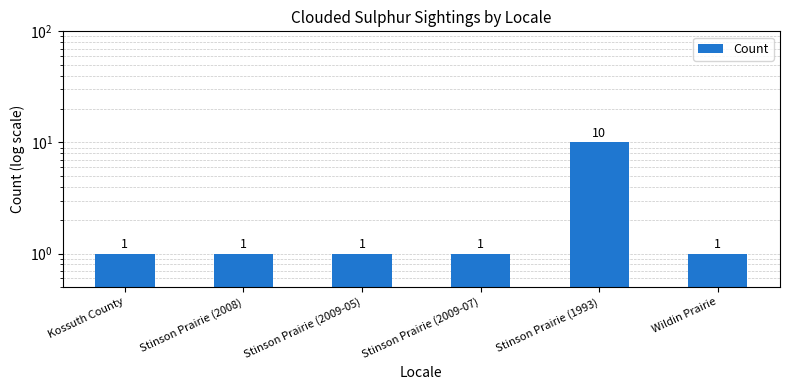

Which category has the highest value across all series?

Stinson Prairie (1993)